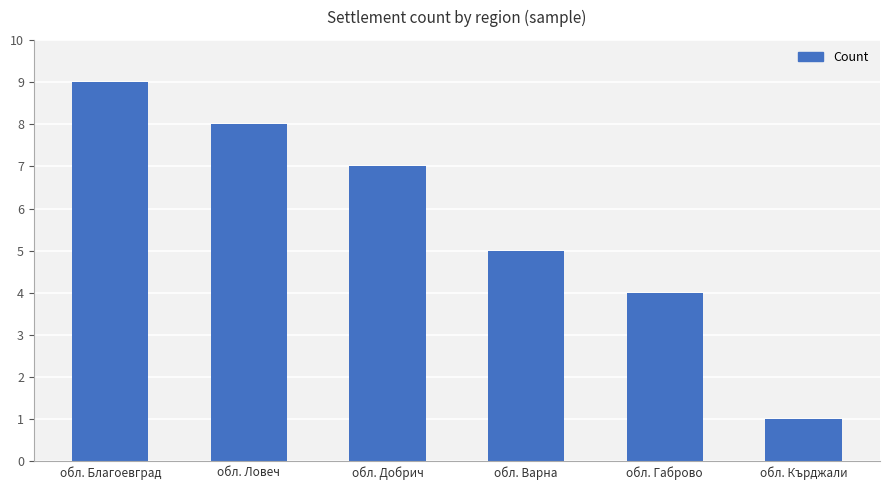

Rank the categories by value from lowest to highest.

обл. Кърджали, обл. Габрово, обл. Варна, обл. Добрич, обл. Ловеч, обл. Благоевград